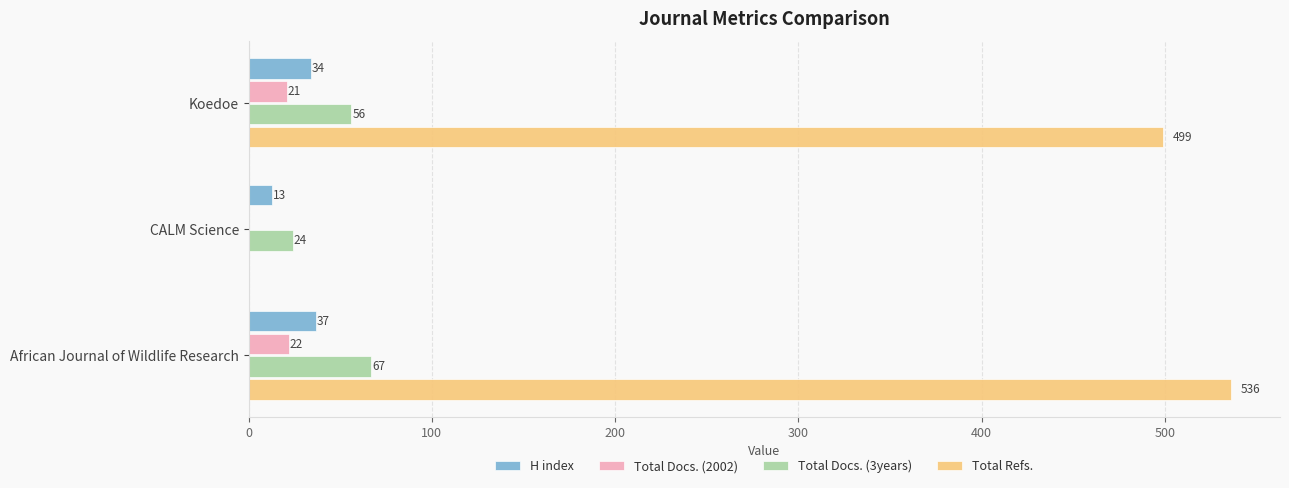

Read the Total Refs. value at Koedoe.

499